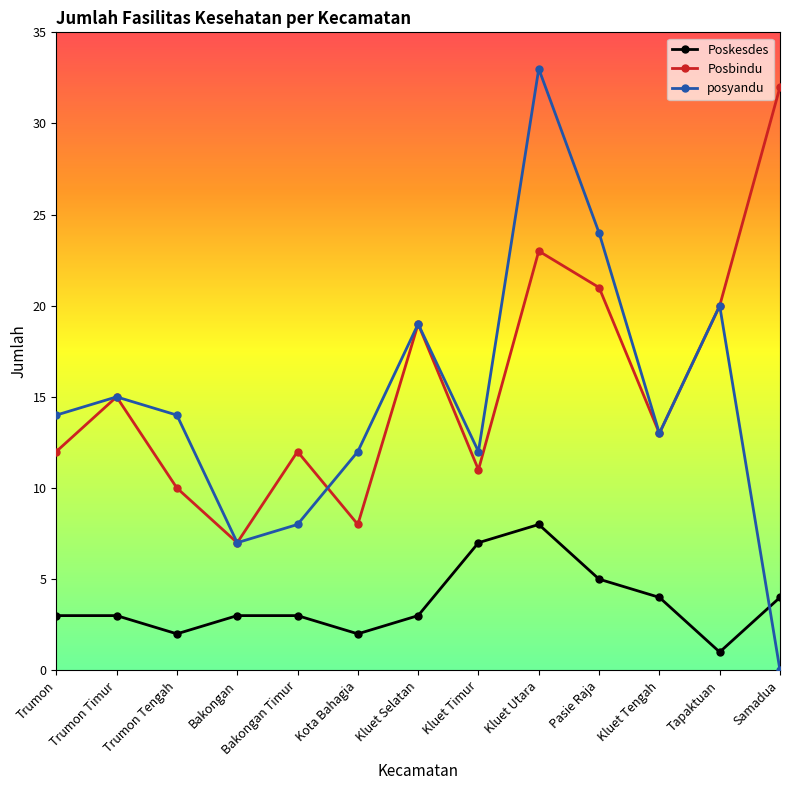

Which category has the highest value in the Posbindu series?

Samadua